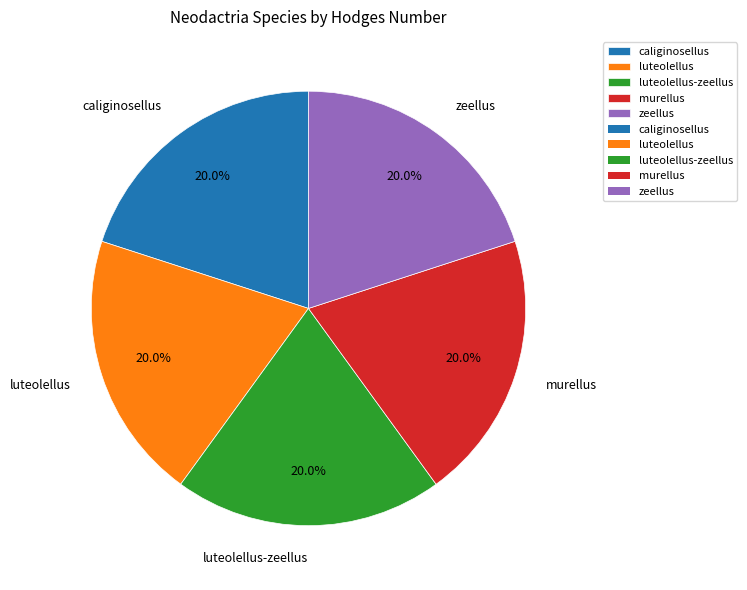

True or false: luteolellus-zeellus accounts for 7% of the total.

False